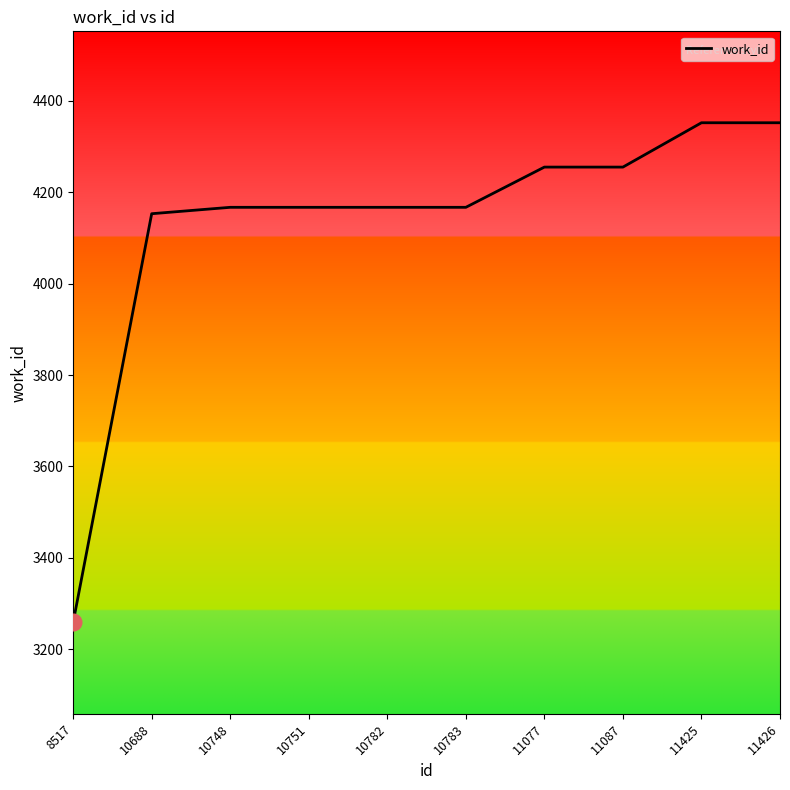

Approximately how many times larger is the value at 10782 compared to 11087?

1.0